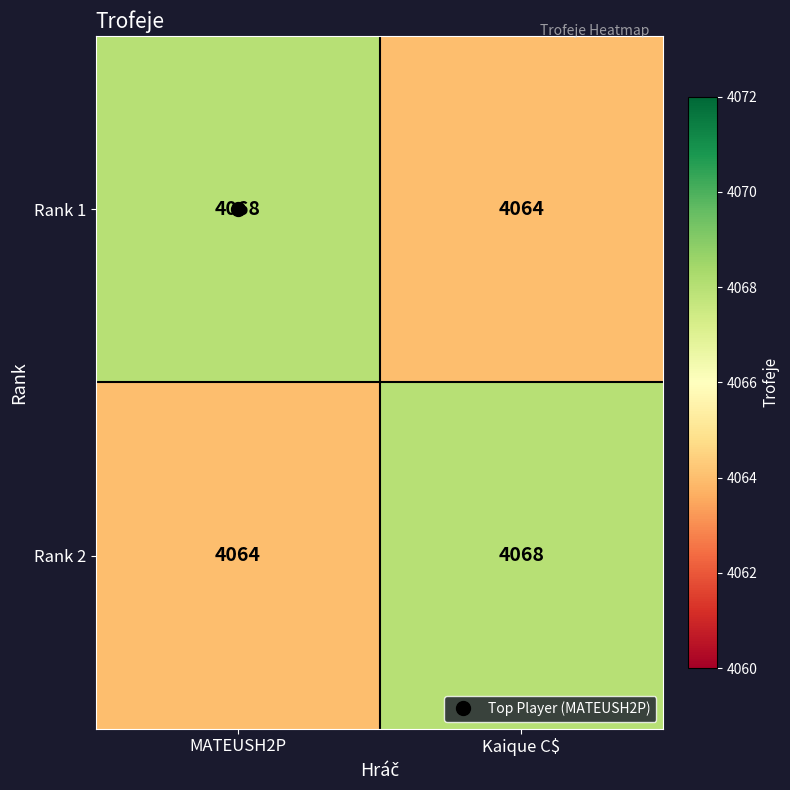

At which label is Rank 2 closest to 4066?

MATEUSH2P